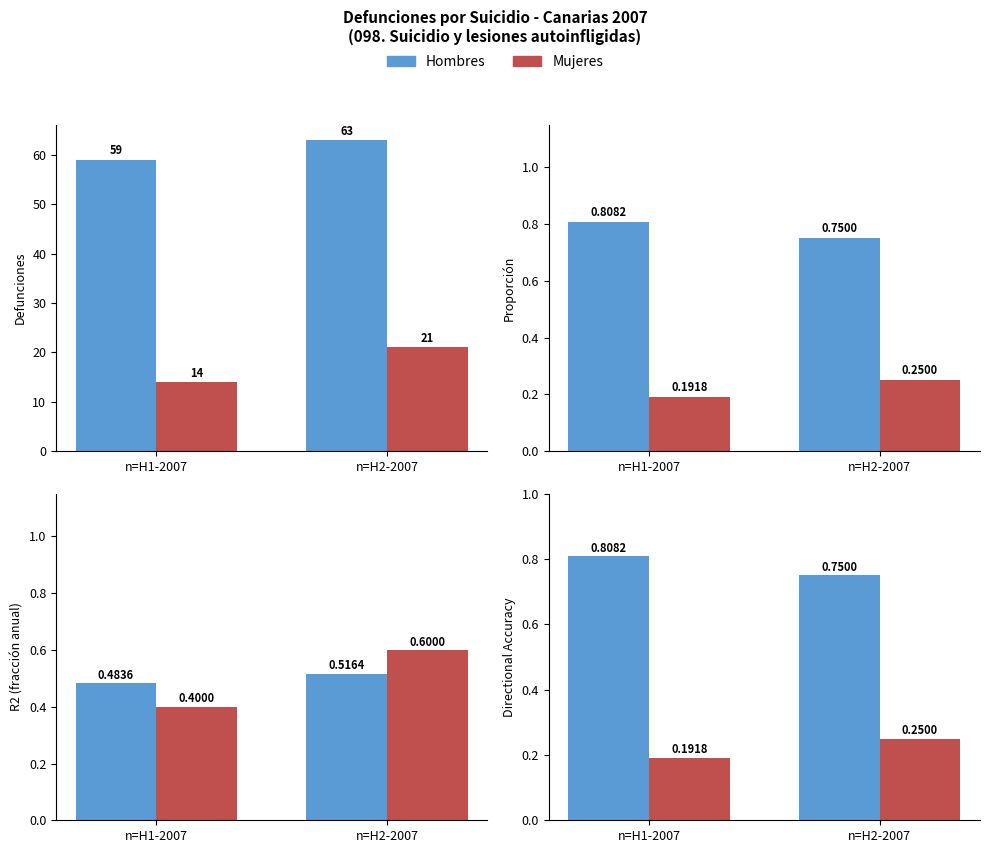

What is the sum of all Mujeres values?

0.4